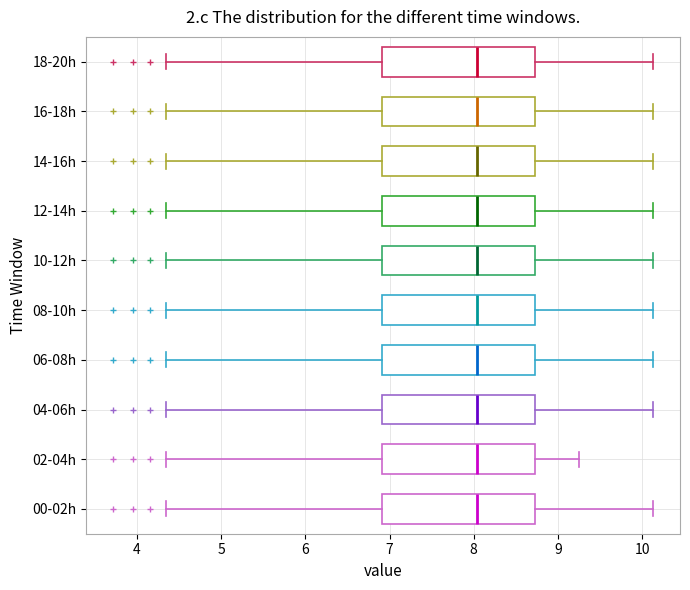

Reading bottom to top, transcribe this box plot: for each box, give where its median line is, the range the box spans, and where its two whiskers end, as read against the x-axis. The values are not printed on the chart, so give them approximately, as read against the axis.

00-02h: median 8.0, box 6.9 to 8.7, whiskers 4.4 to 10.1
02-04h: median 8.0, box 6.9 to 8.7, whiskers 4.4 to 9.3
04-06h: median 8.0, box 6.9 to 8.7, whiskers 4.4 to 10.1
06-08h: median 8.0, box 6.9 to 8.7, whiskers 4.4 to 10.1
08-10h: median 8.0, box 6.9 to 8.7, whiskers 4.4 to 10.1
10-12h: median 8.0, box 6.9 to 8.7, whiskers 4.4 to 10.1
12-14h: median 8.0, box 6.9 to 8.7, whiskers 4.4 to 10.1
14-16h: median 8.0, box 6.9 to 8.7, whiskers 4.4 to 10.1
16-18h: median 8.0, box 6.9 to 8.7, whiskers 4.4 to 10.1
18-20h: median 8.0, box 6.9 to 8.7, whiskers 4.4 to 10.1